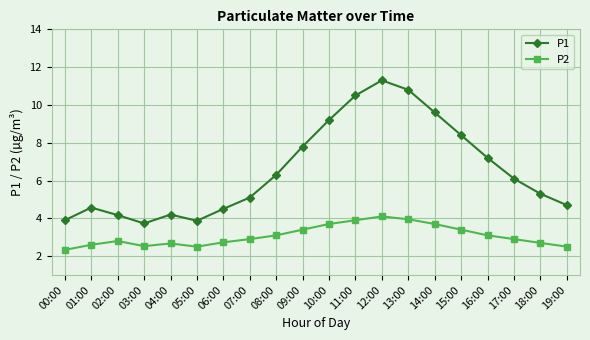

What is the difference between the P2 values at 04:00 and 10:00?

1.0